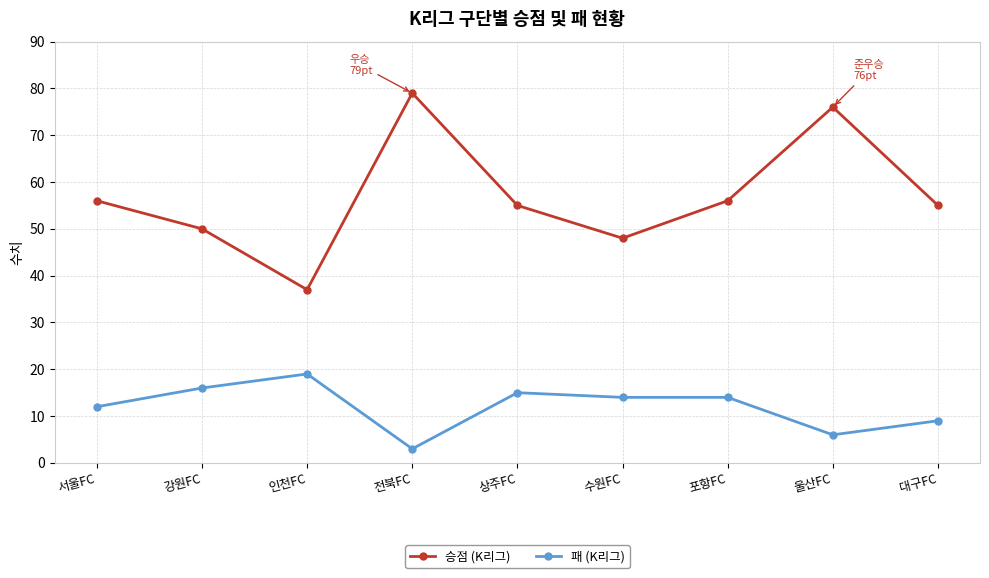

How many values in the 패 (K리그) series are below 14?

4